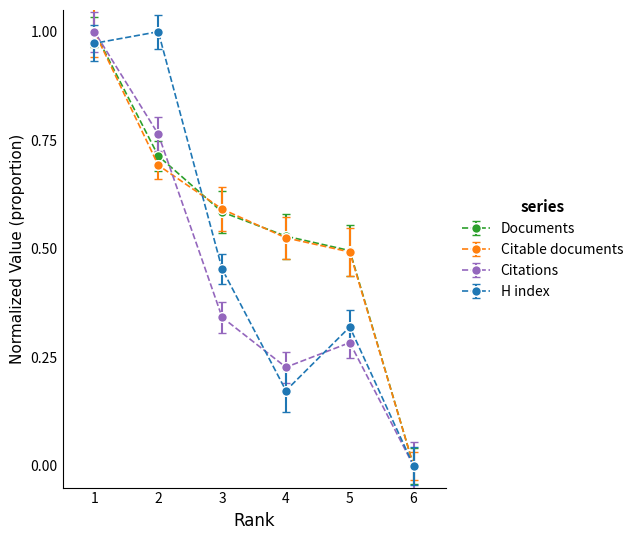

True or false: Citations and H index cross at least once.

True